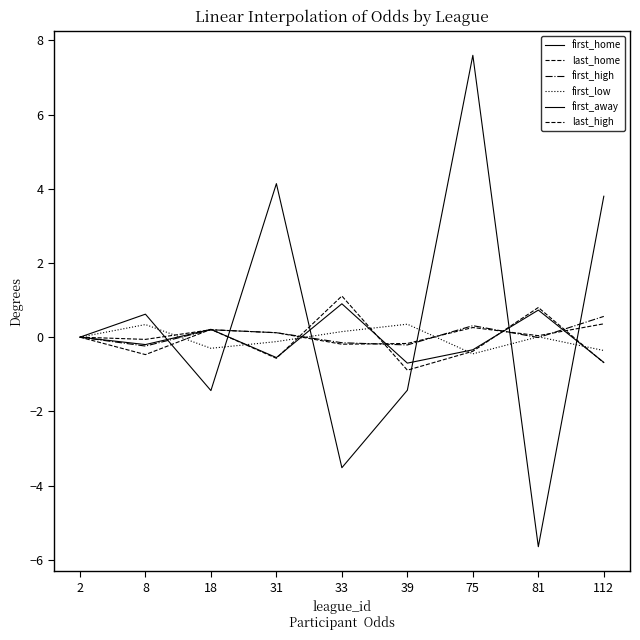

What is the maximum value for first_home?

0.9